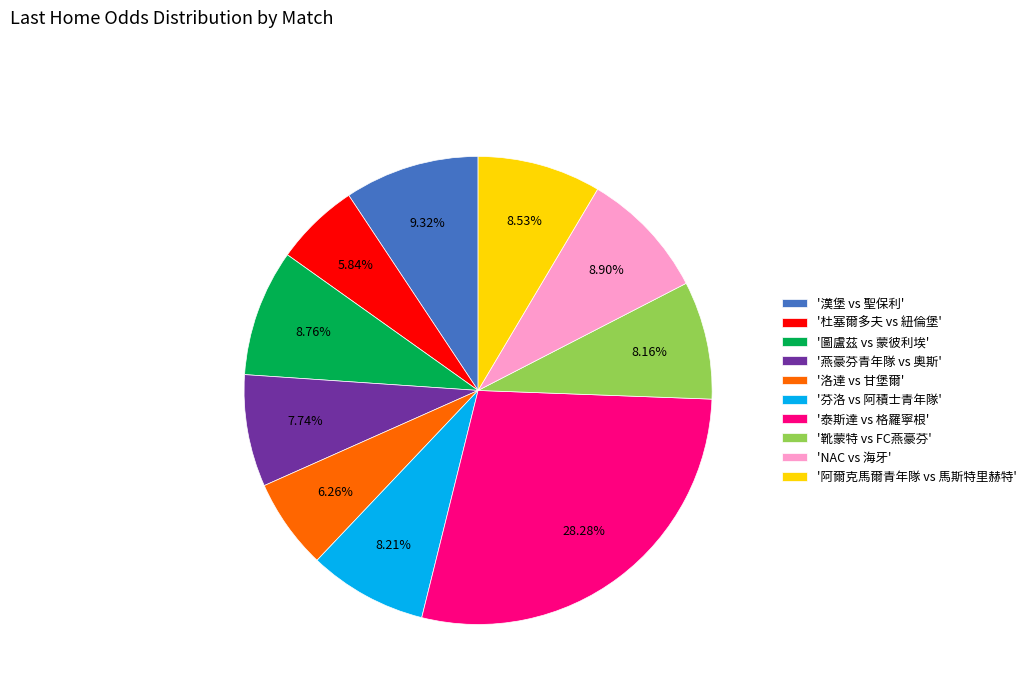

Which slice is the largest?

'泰斯達 vs 格羅寧根'